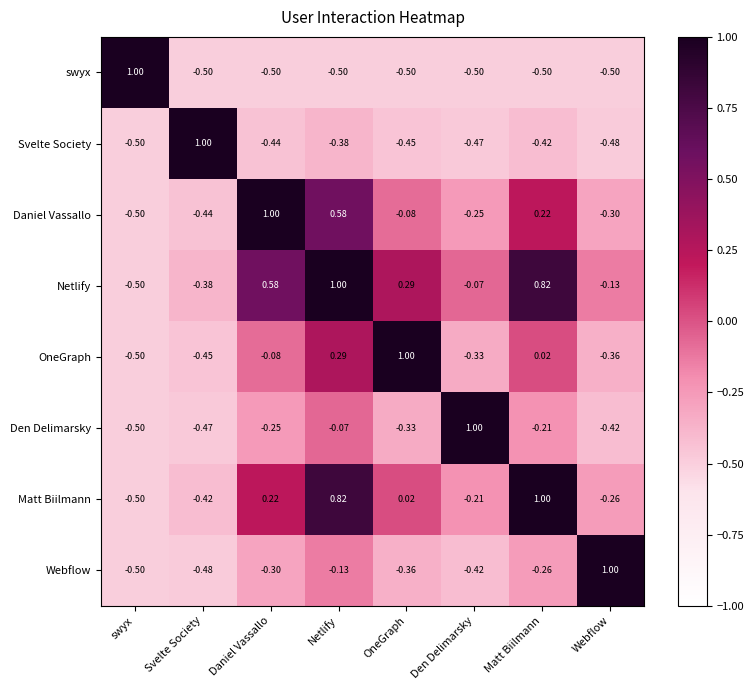

Which series has the largest total across all categories?

Netlify